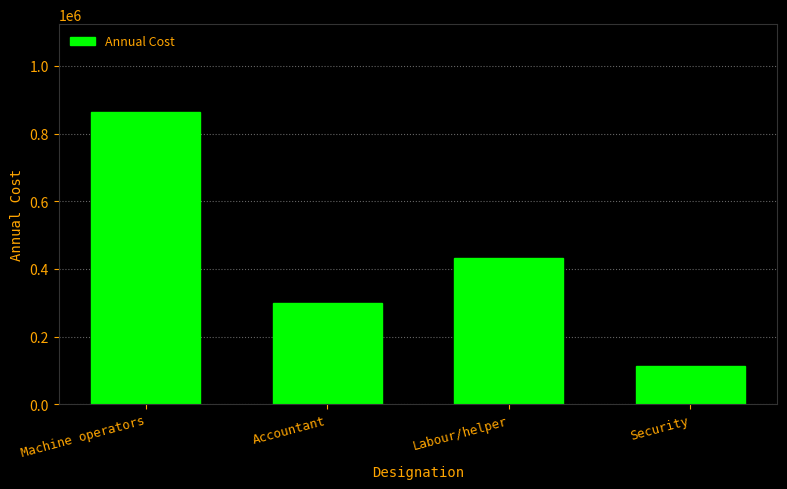

What position from the left is Labour/helper?

3